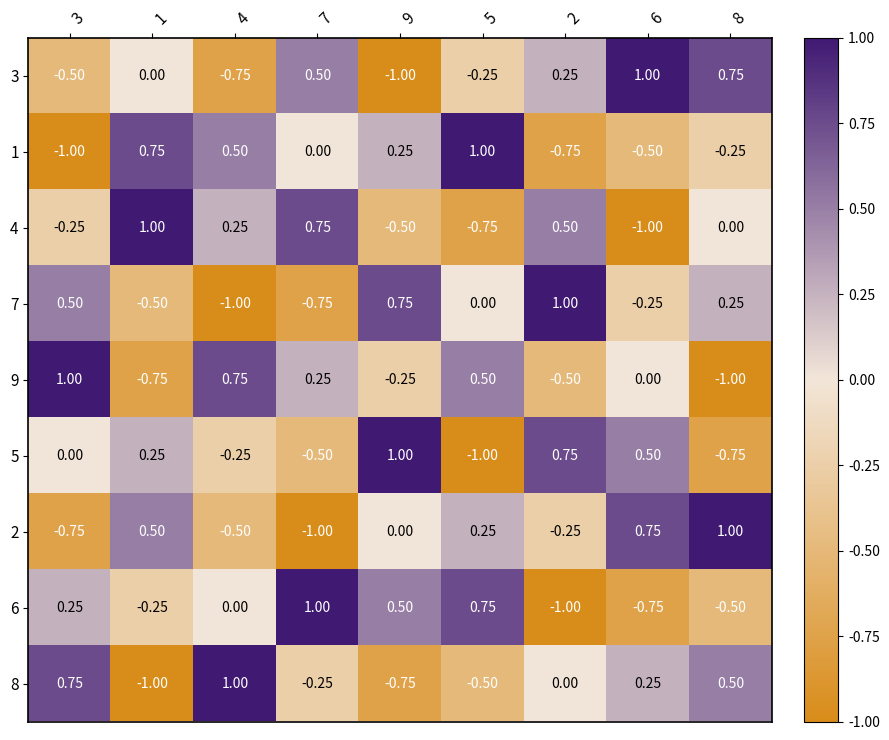

At which category does the chart reach its minimum across all series?

9